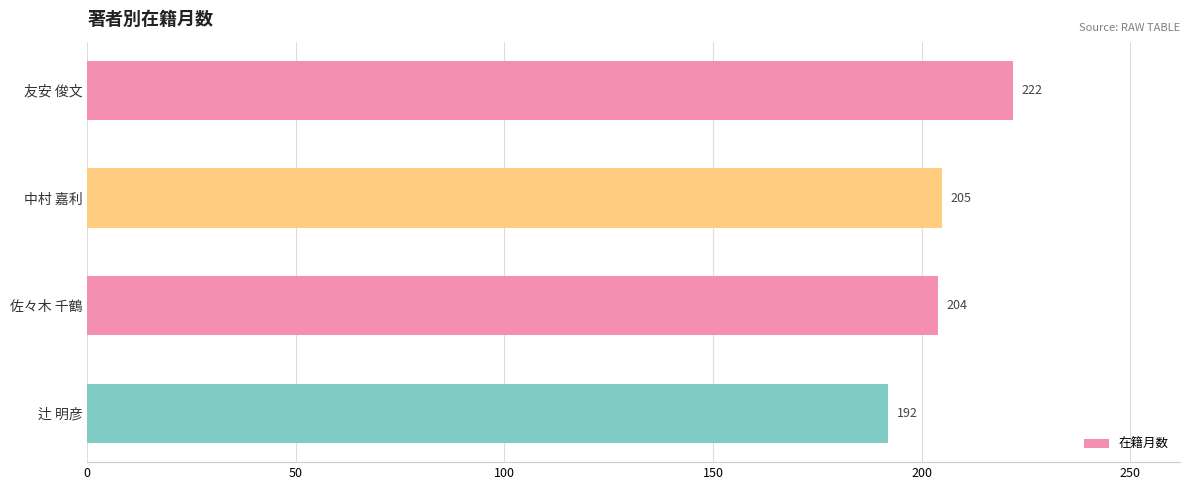

Rank the categories by value from lowest to highest.

辻 明彦, 佐々木 千鶴, 中村 嘉利, 友安 俊文